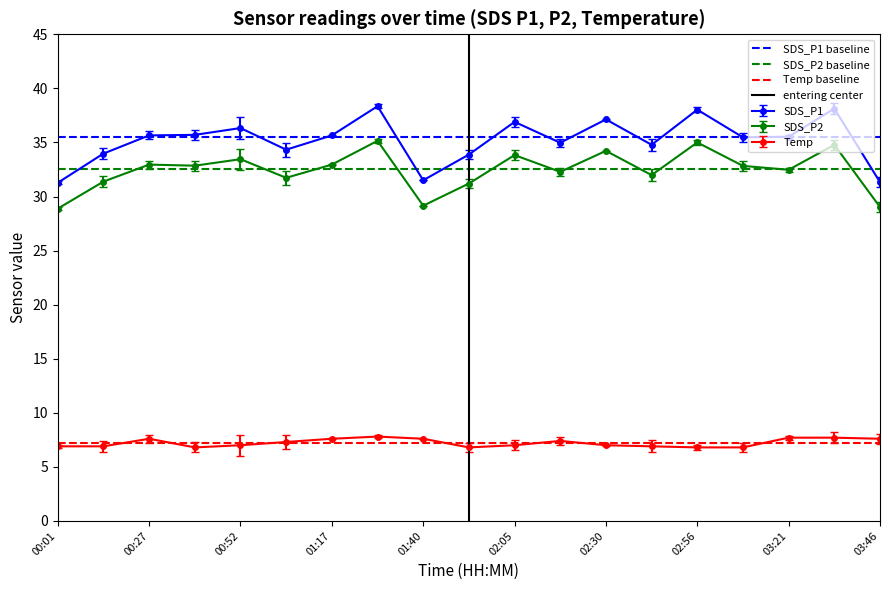

True or false: SDS_P2 and SDS_P1 intersect in this chart.

False